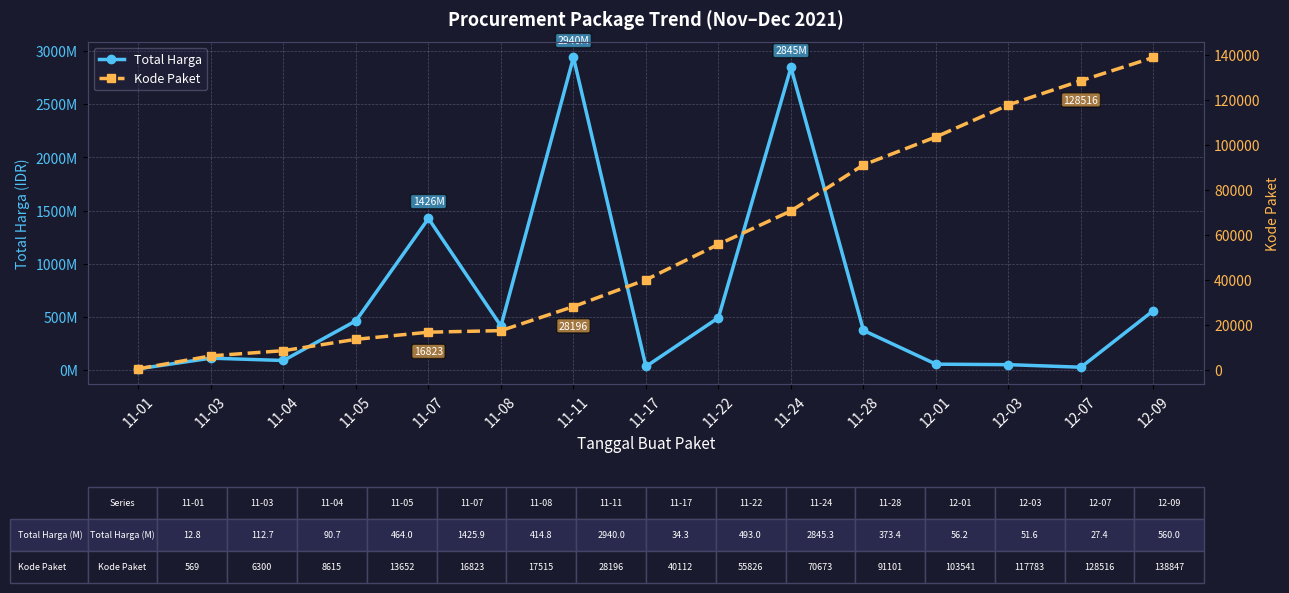

The value of Total Harga at 11-17 is 23780104. True or false?

False